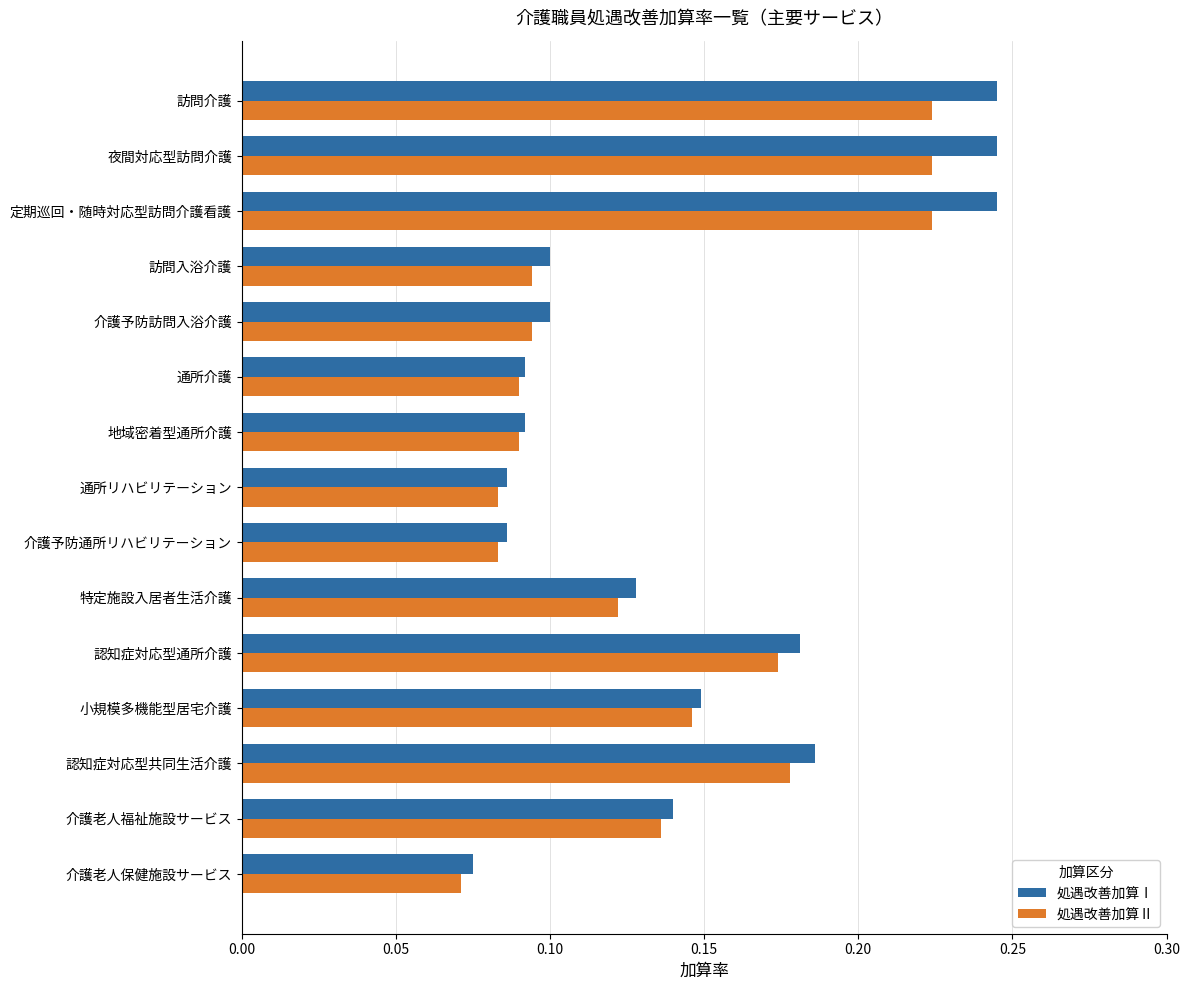

What is the total value across all series at 小規模多機能型居宅介護?

0.3